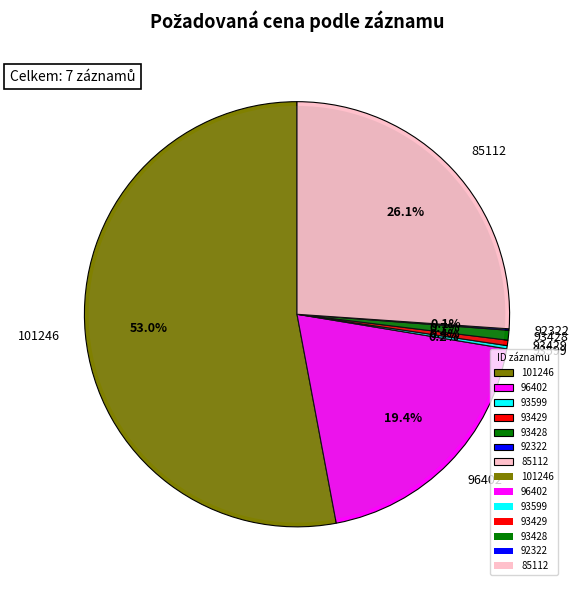

The 85112 slice represents 34% of the pie. True or false?

False